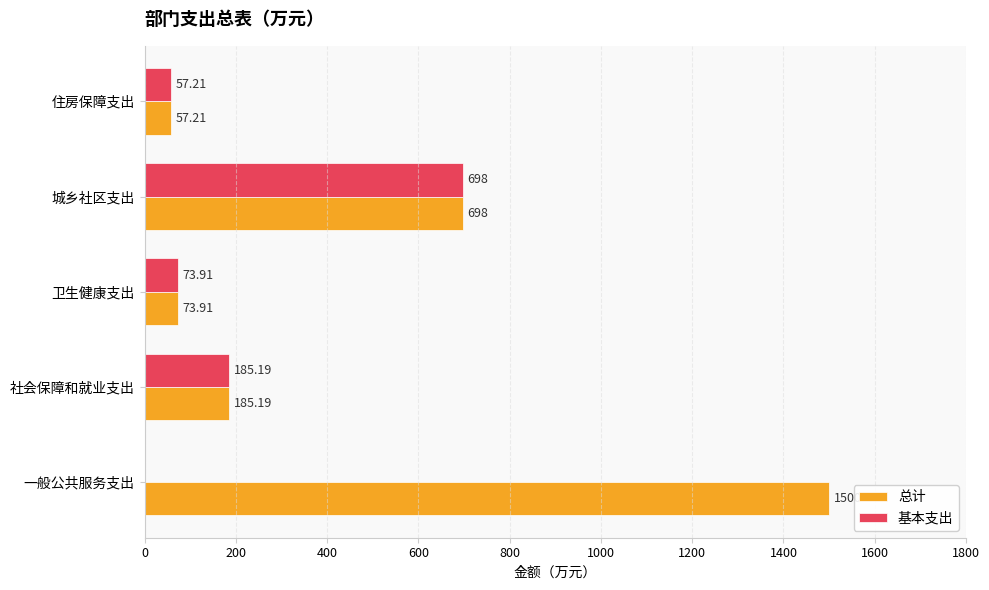

Which label corresponds to the largest value in the chart?

一般公共服务支出